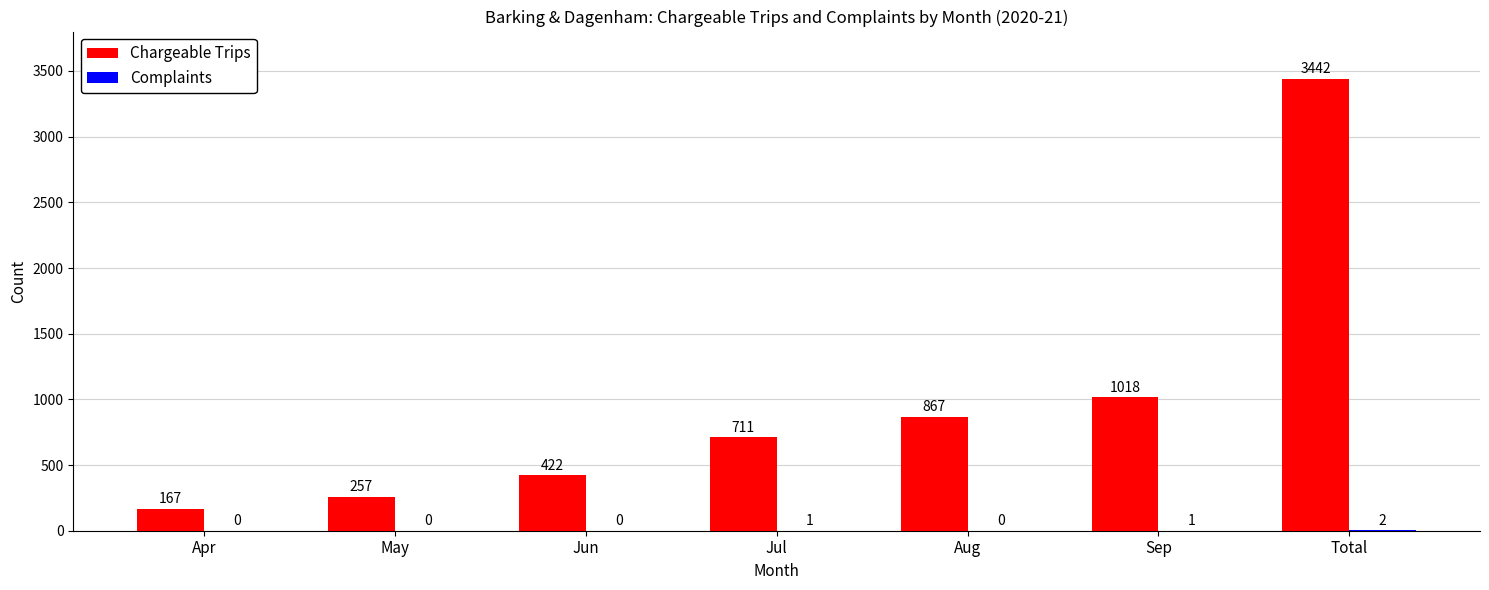

The value of Chargeable Trips at May is 257. True or false?

True